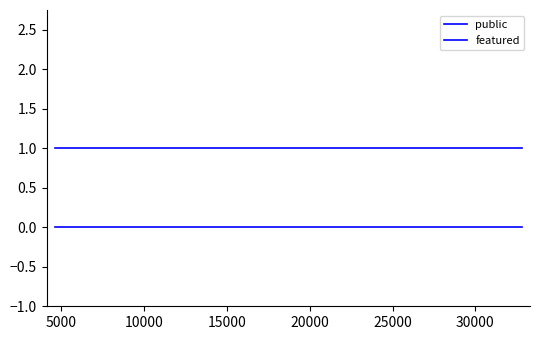

True or false: public has more than 1 interior local peaks.

False